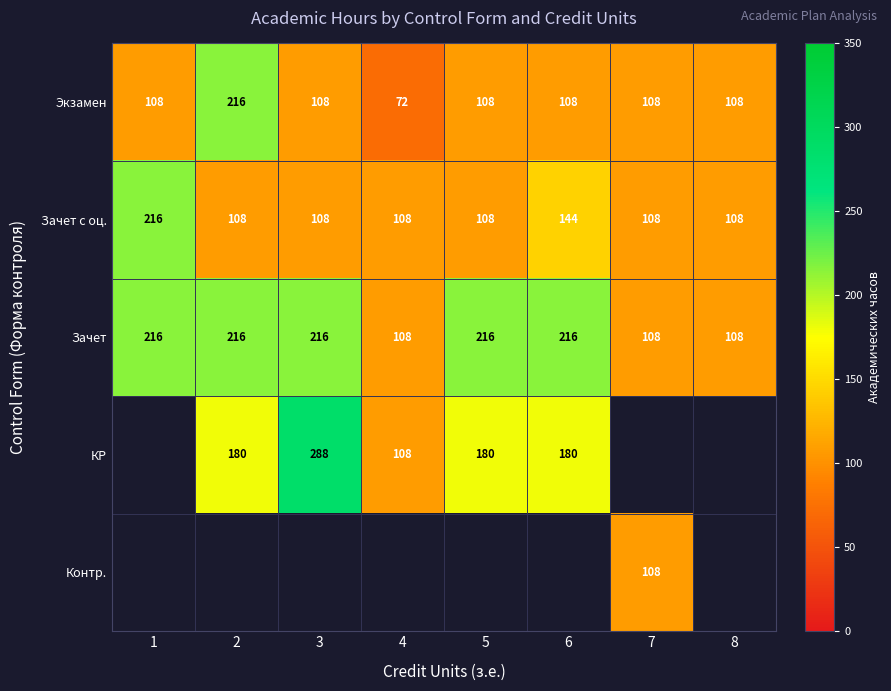

What is the minimum value for Экзамен?

72